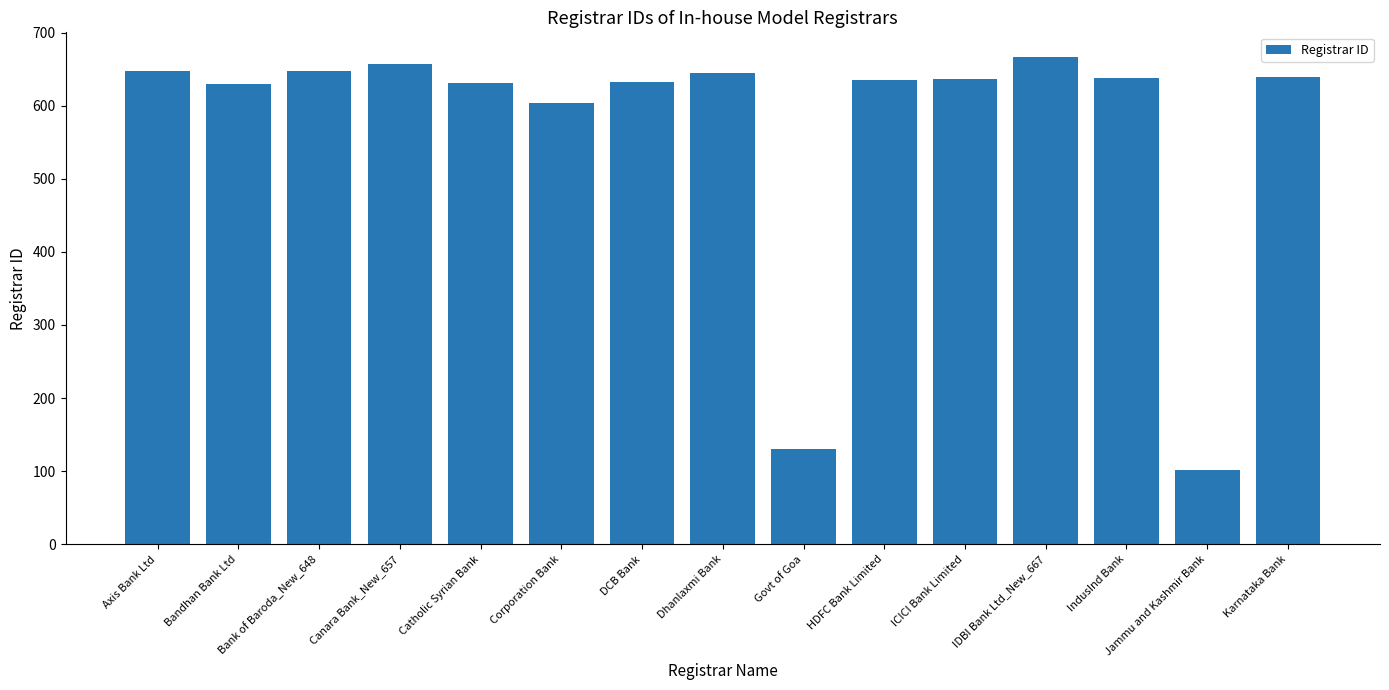

How many values are below 636?

7